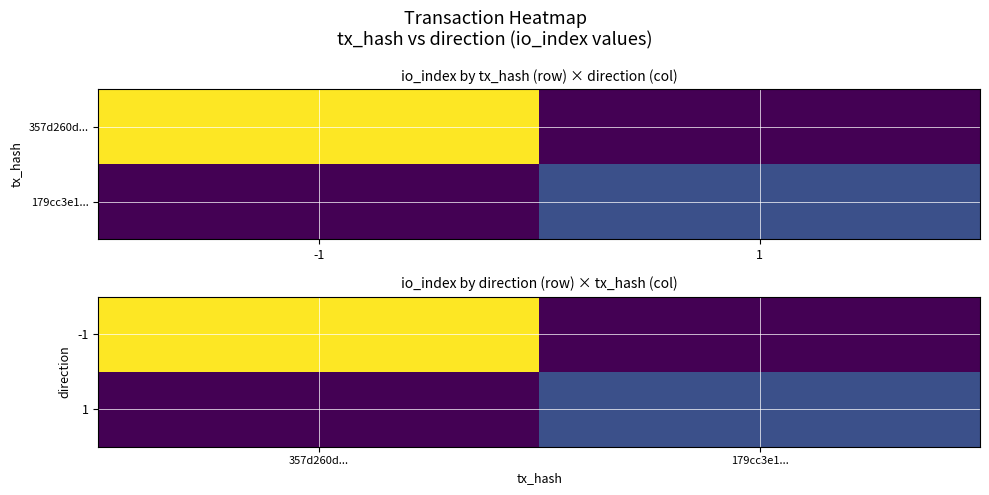

Which series has the largest total across all categories?

-1